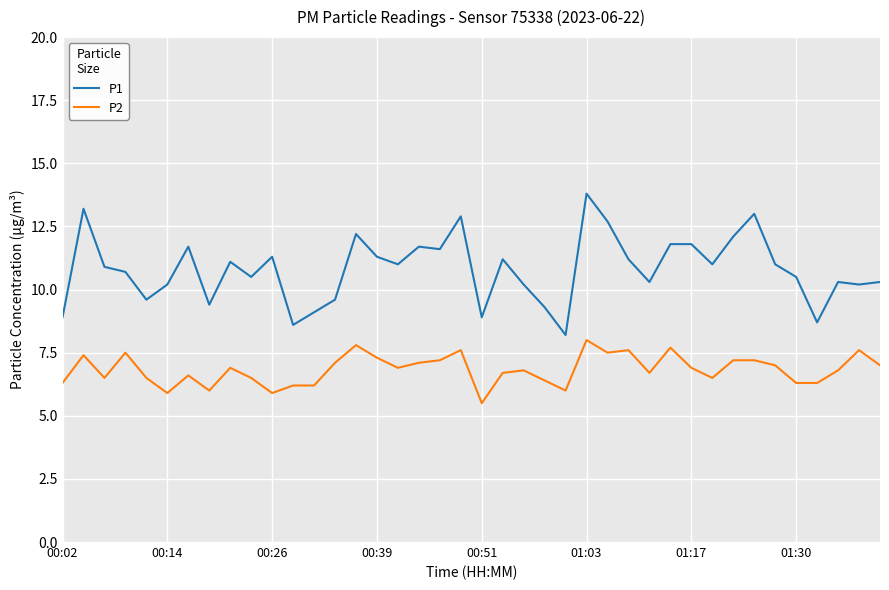

Which series has the widest spread of values?

P1